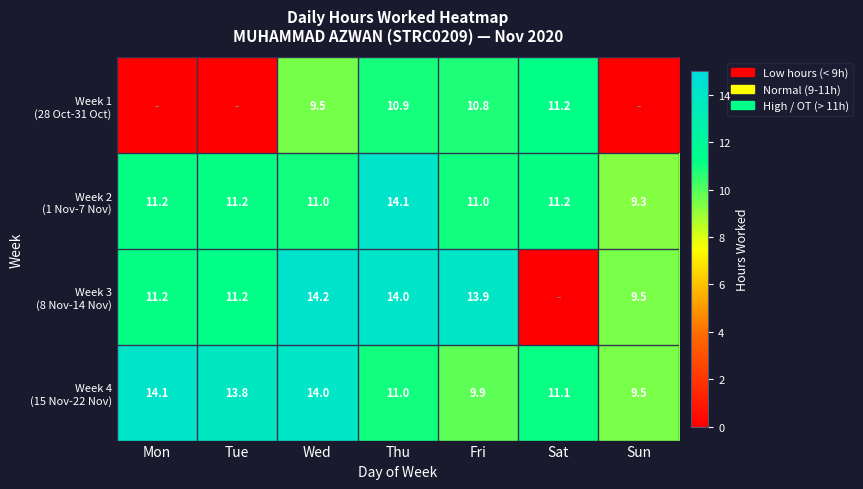

Which category has the highest value in the Week 1 (28 Oct-31 Oct) series?

Sat